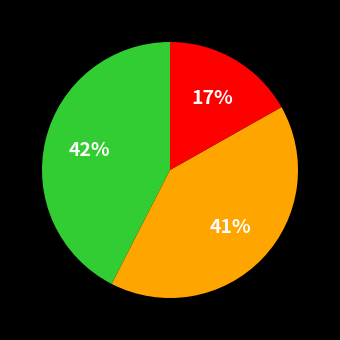

Is there any slice that represents more than half of the pie?

No